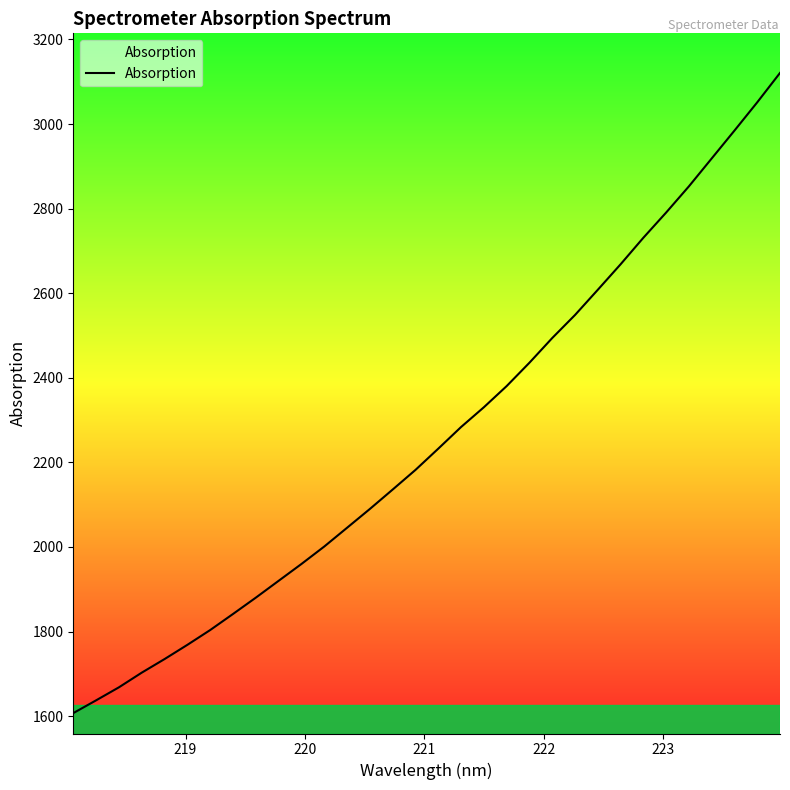

What is the smallest value displayed?

1607.2